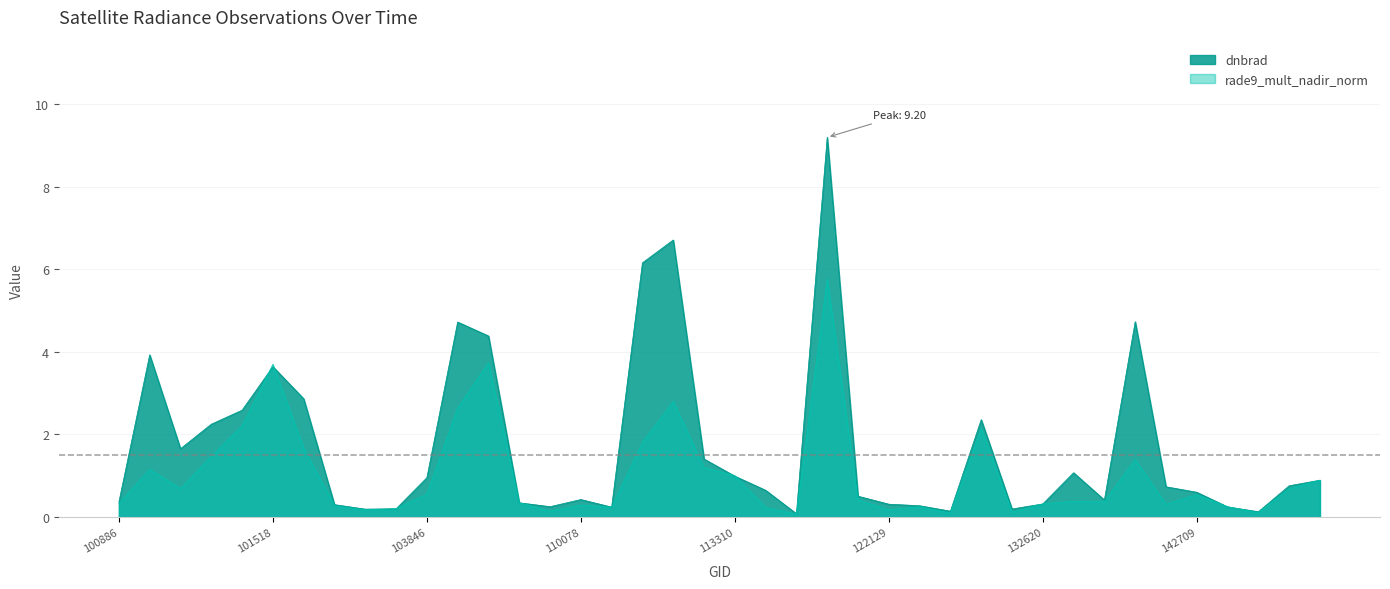

Which series has the widest spread of values?

dnbrad